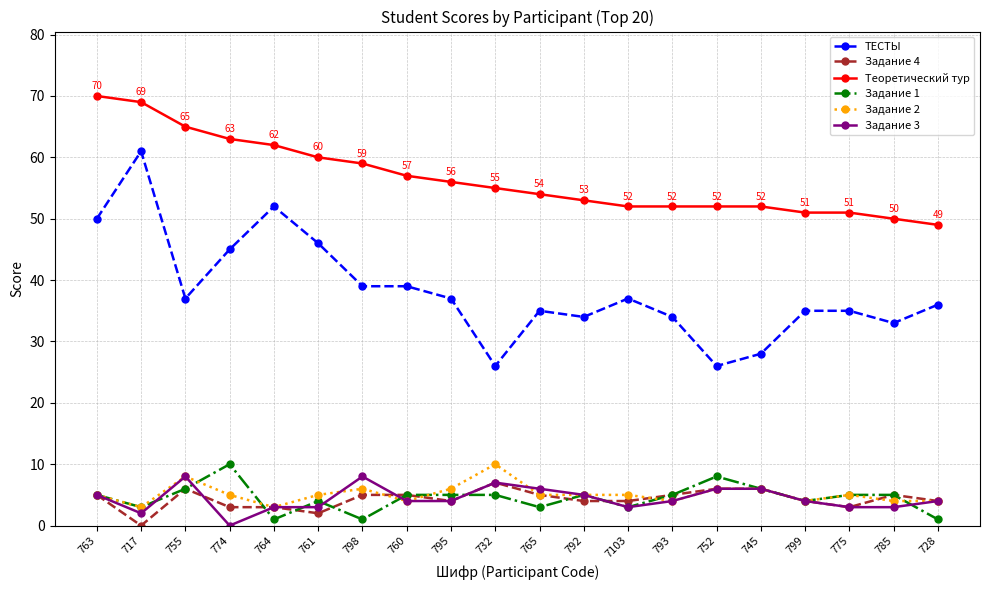

What is the approximate value of Теоретический тур at 793?

52